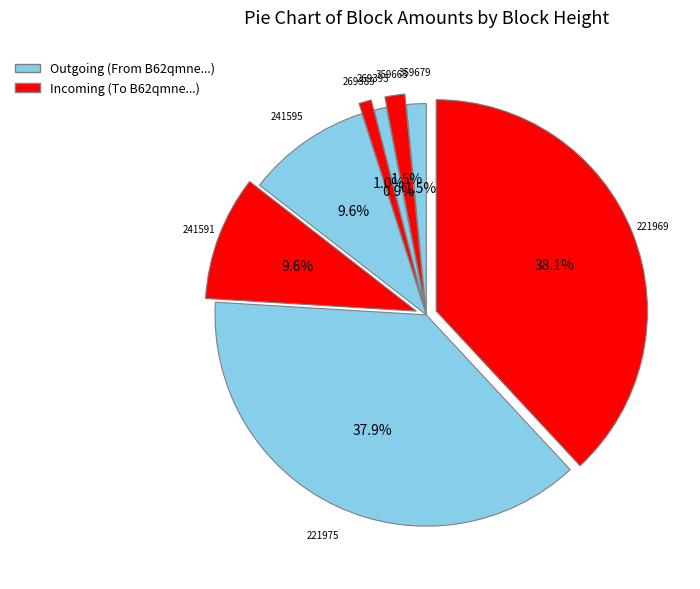

Which category has the biggest portion of the pie?

221969